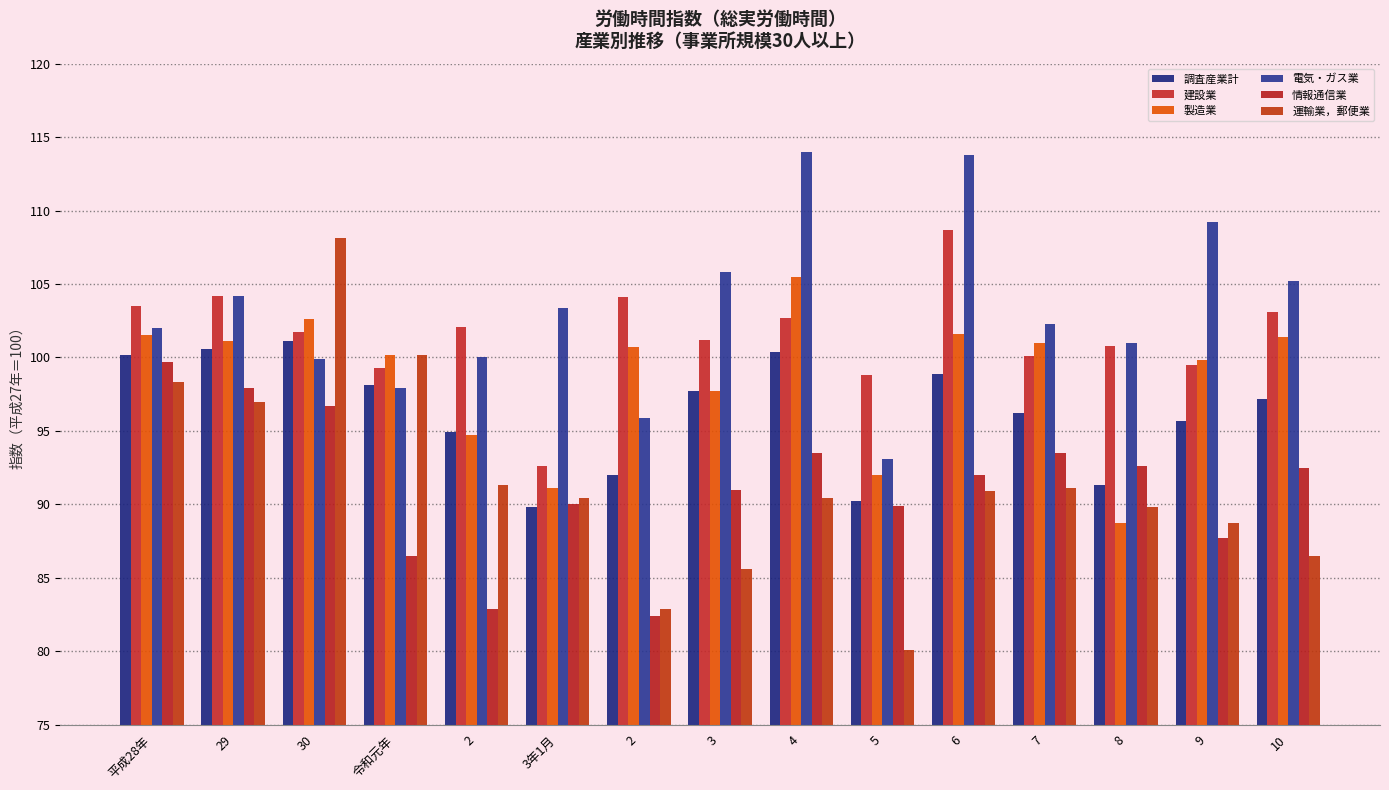

What is the value of the 情報通信業 bar at the 3rd from the left?

96.7